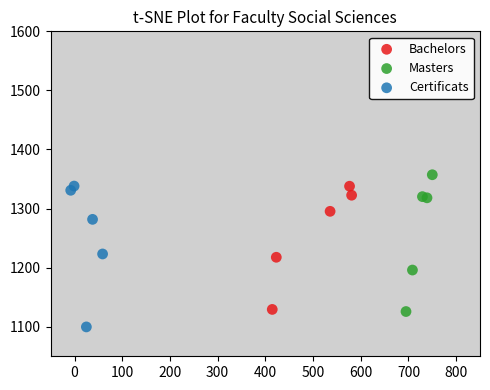

Which series contains the highest Y value?

Masters